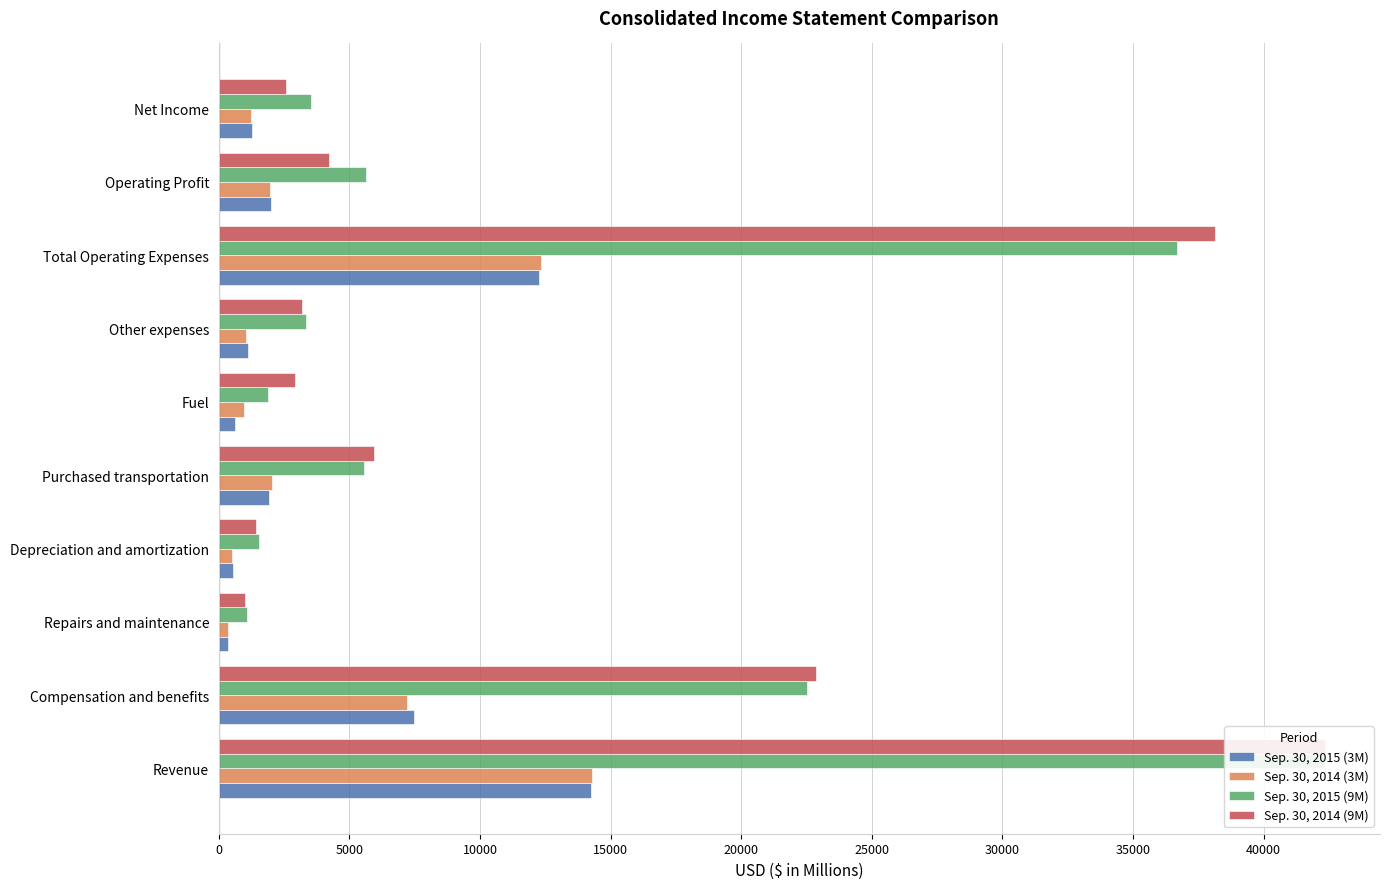

What is the difference between the highest and lowest values at Other expenses?

2309